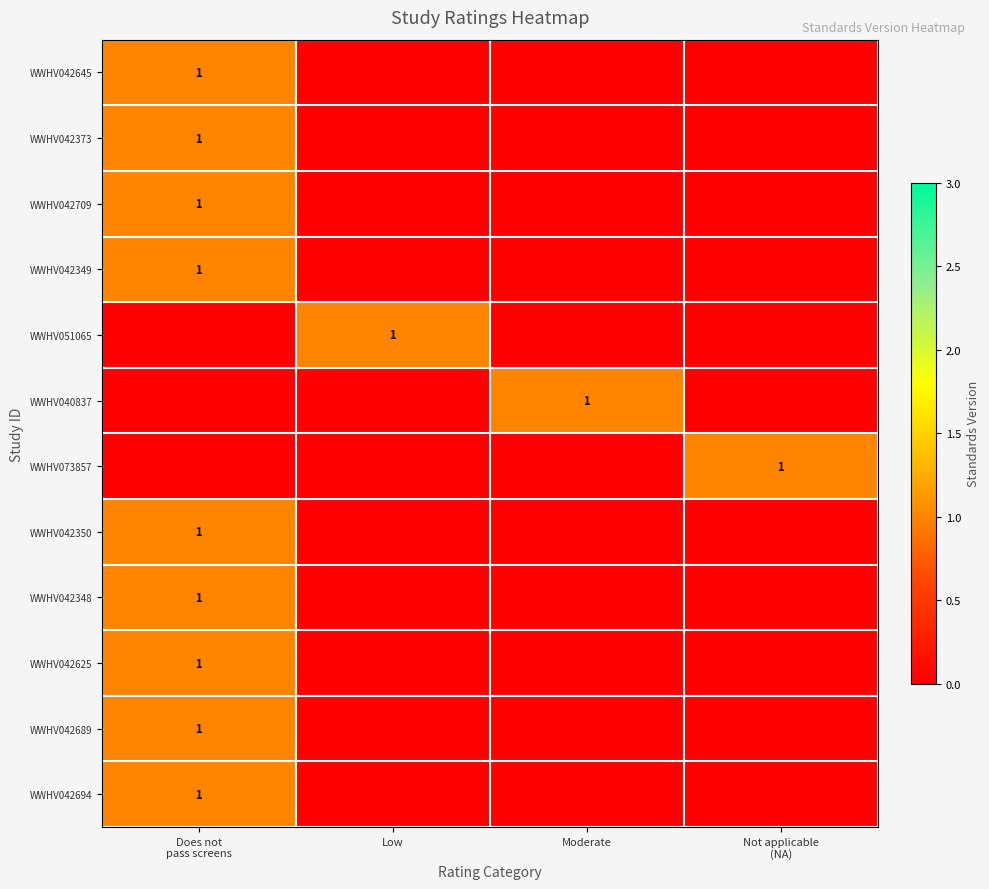

The value of WWHV040837 at Moderate is 2. True or false?

False